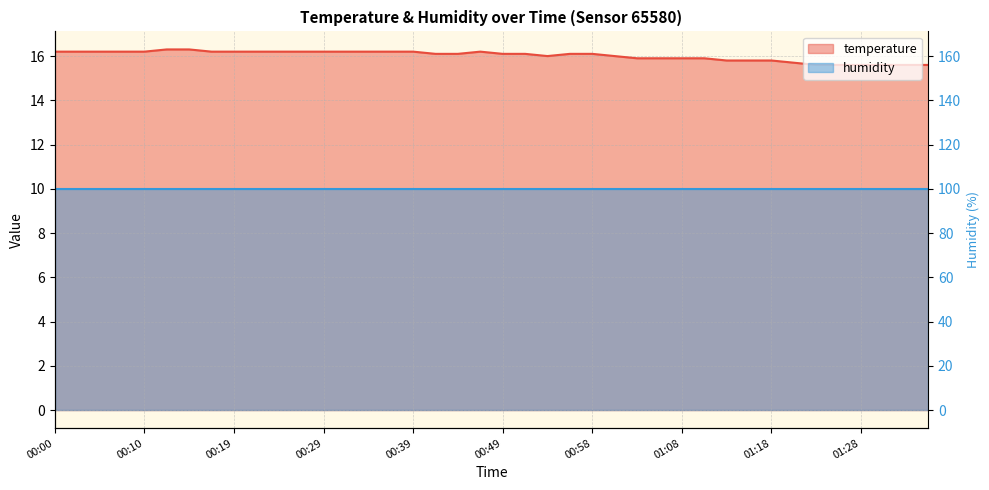

Where is the first local minimum?

00:53